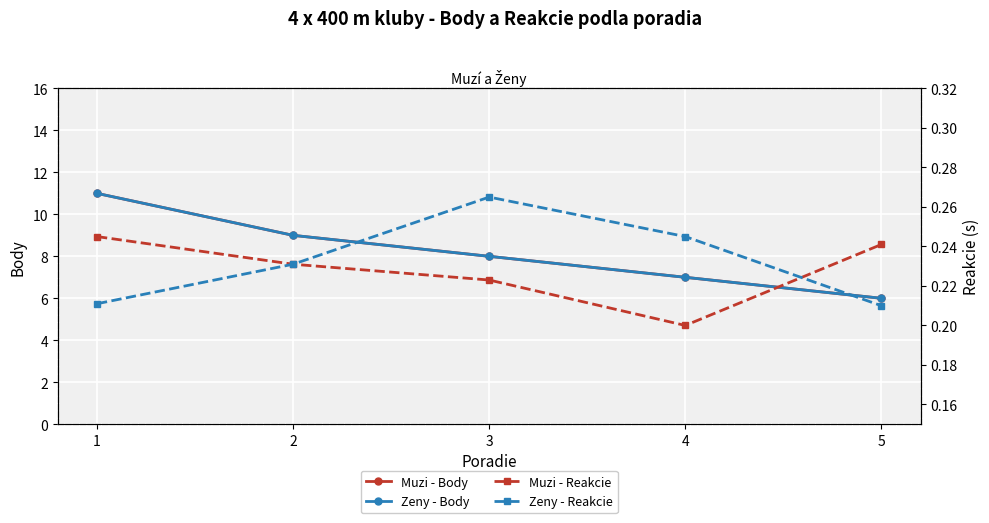

True or false: Zeny - Body has more than 1 interior local peaks.

False